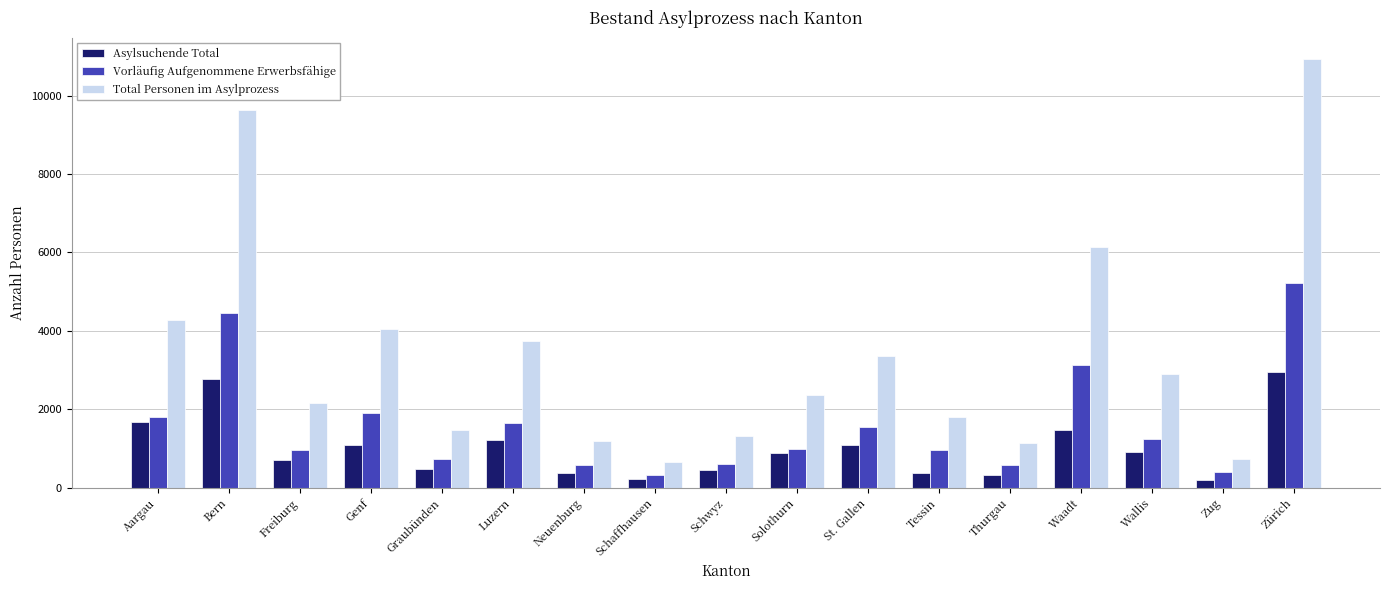

Where is Total Personen im Asylprozess nearest to the value 5790?

Waadt